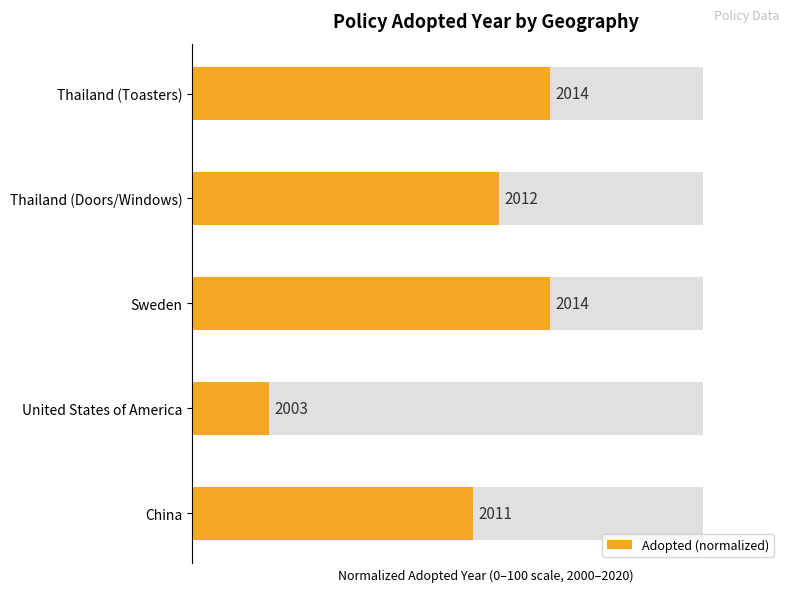

How many bars are there in total?

5